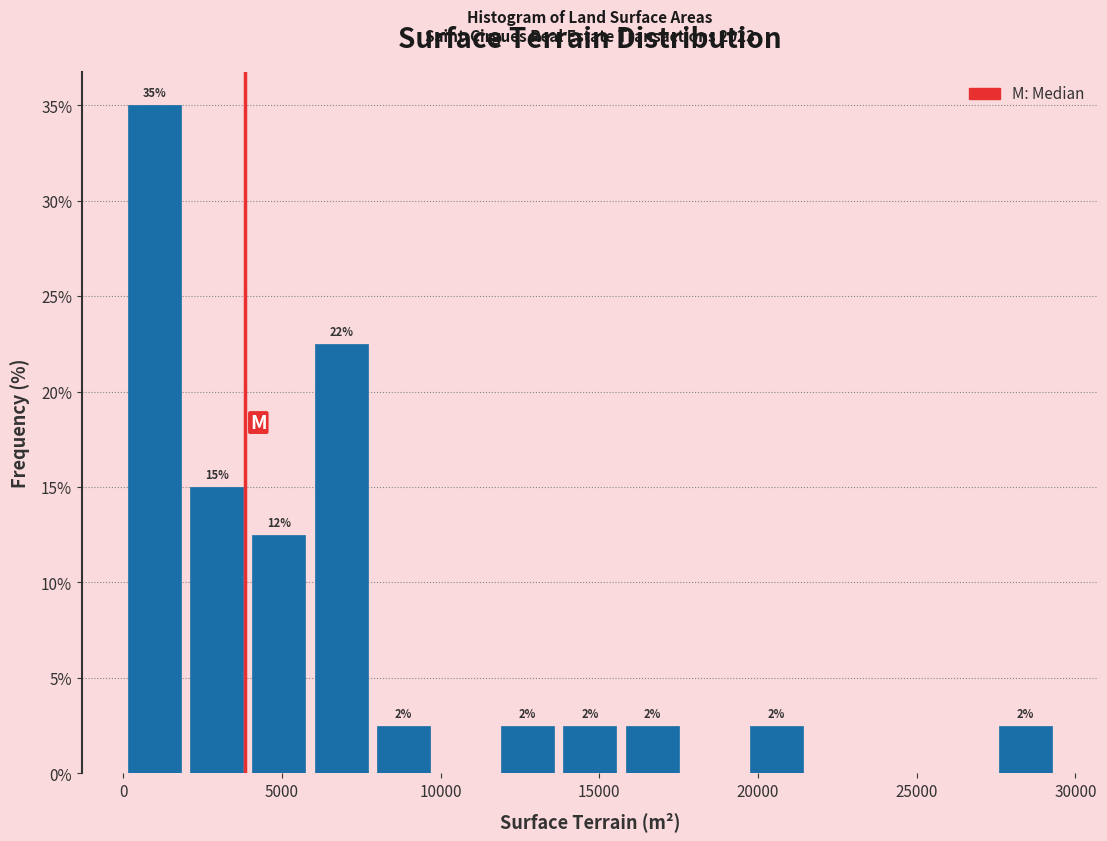

Read against the x-axis, roughly where is the centre of the tallest bar?

1000